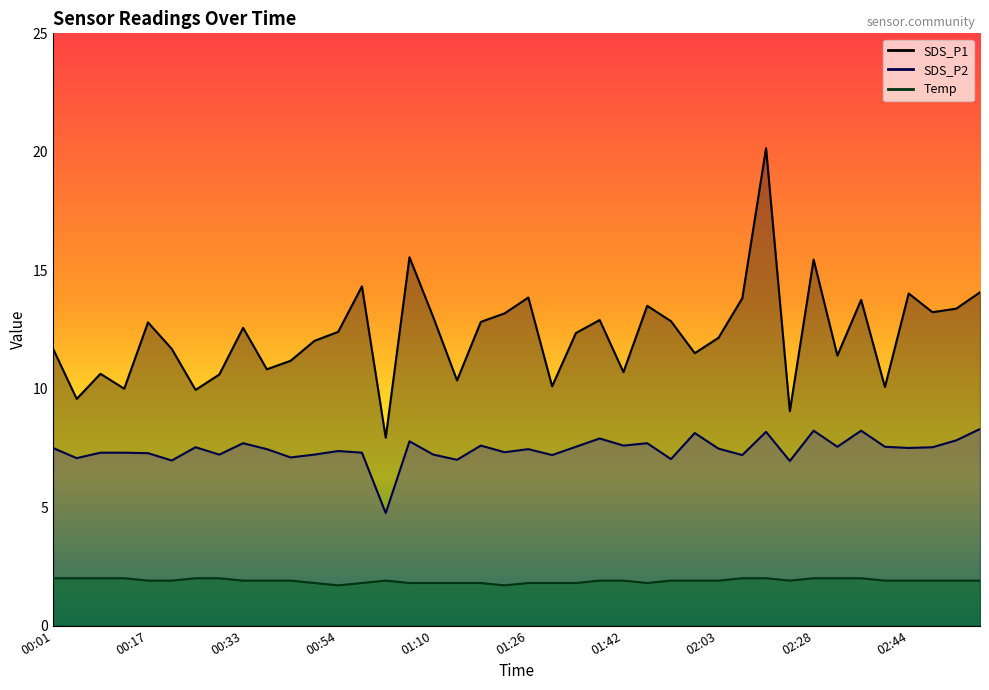

At which category is the sum across all series the highest?

02:20